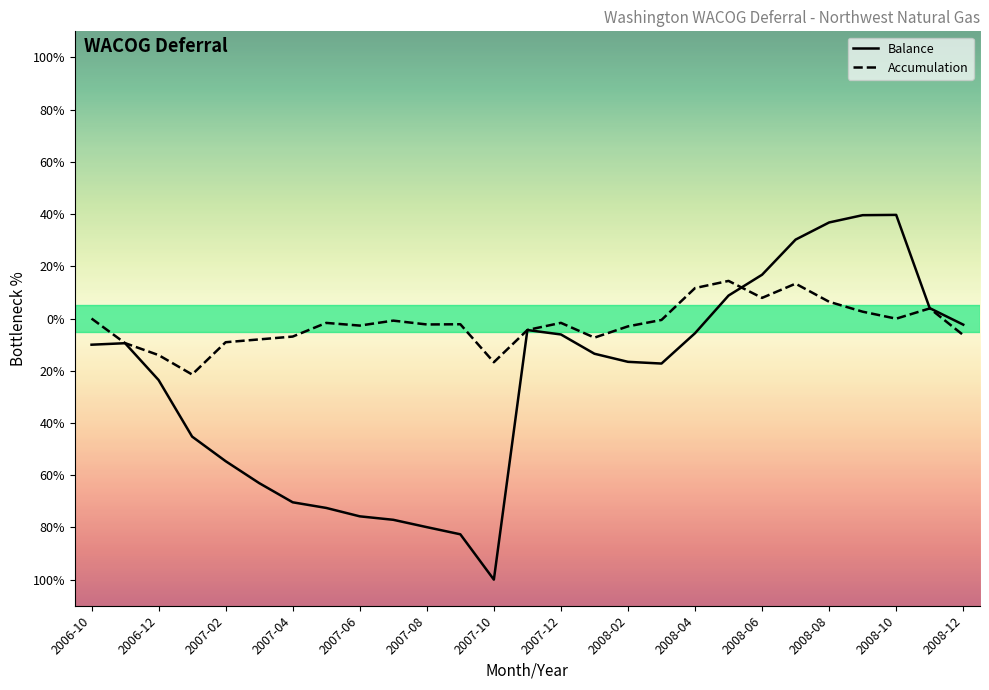

List the labels in order of Balance value, largest first.

2008-10, 2008-09, 2008-08, 2008-07, 2008-06, 2008-05, 2008-11, 2008-12, 2007-11, 2008-04, 2007-12, 2006-11, 2006-10, 2008-01, 2008-02, 2008-03, 2006-12, 2007-01, 2007-02, 2007-03, 2007-04, 2007-05, 2007-06, 2007-07, 2007-08, 2007-09, 2007-10